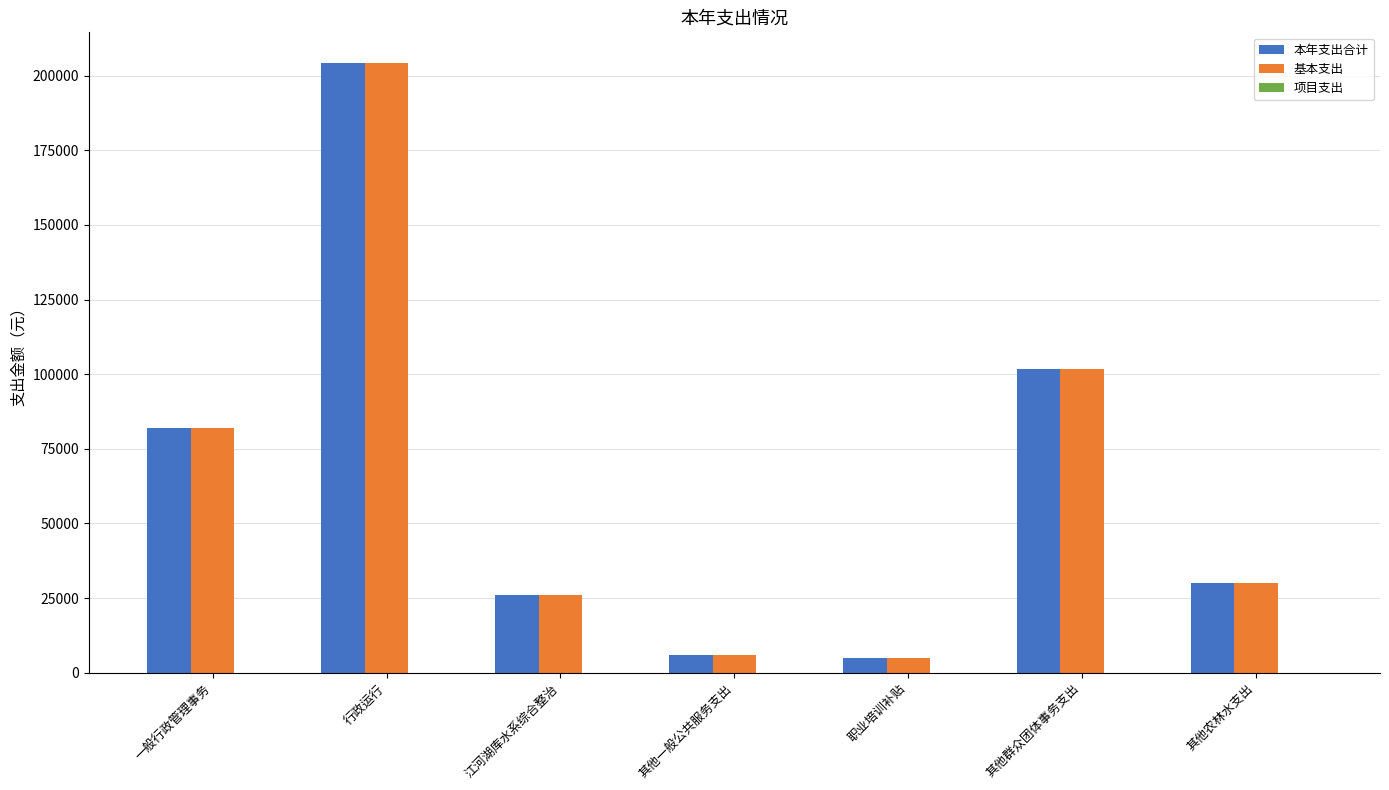

What position from the left is 职业培训补贴?

5